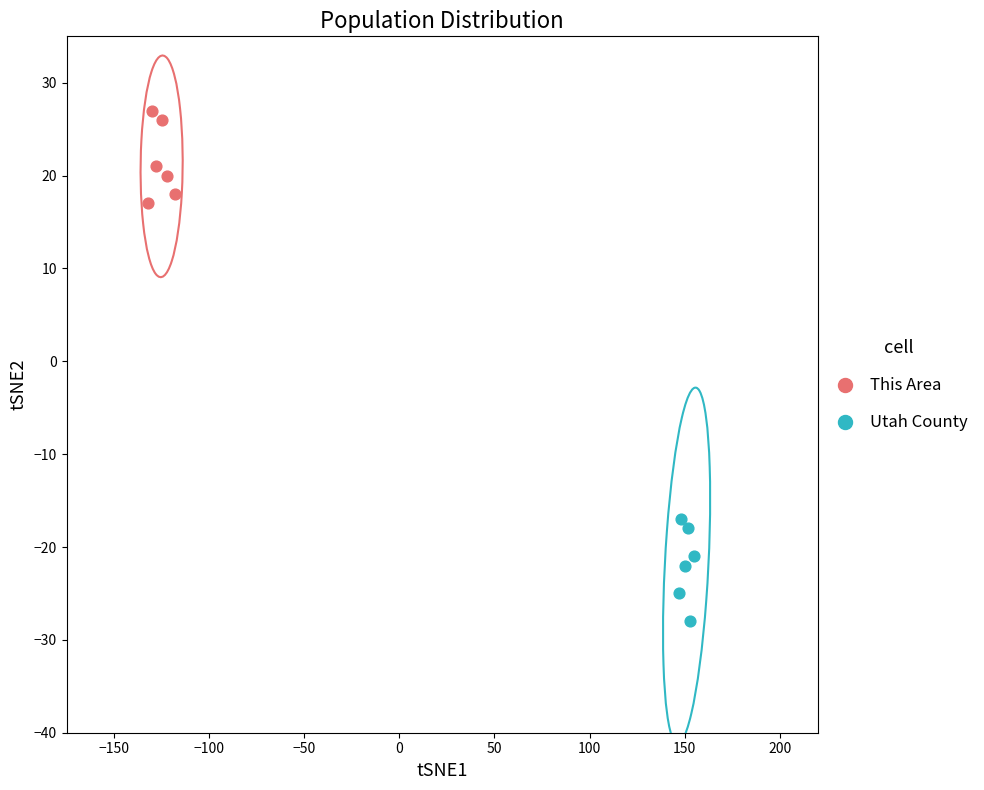

Which series contains the lowest Y value?

Utah County